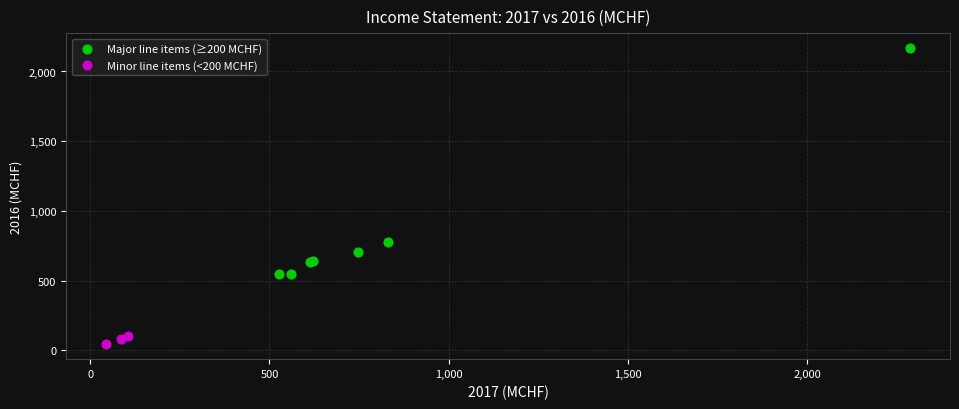

Which series reaches the minimum Y coordinate?

Minor line items (<200 MCHF)